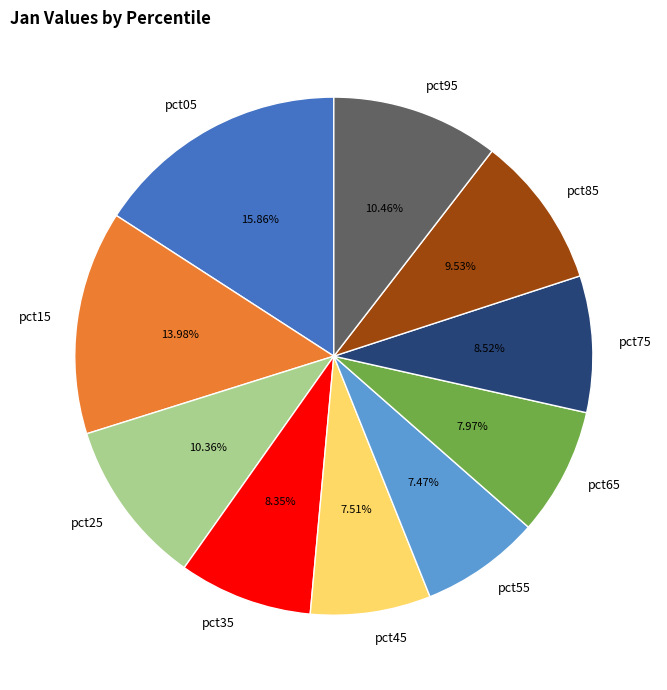

What portion of the pie excludes pct85?

90.5%